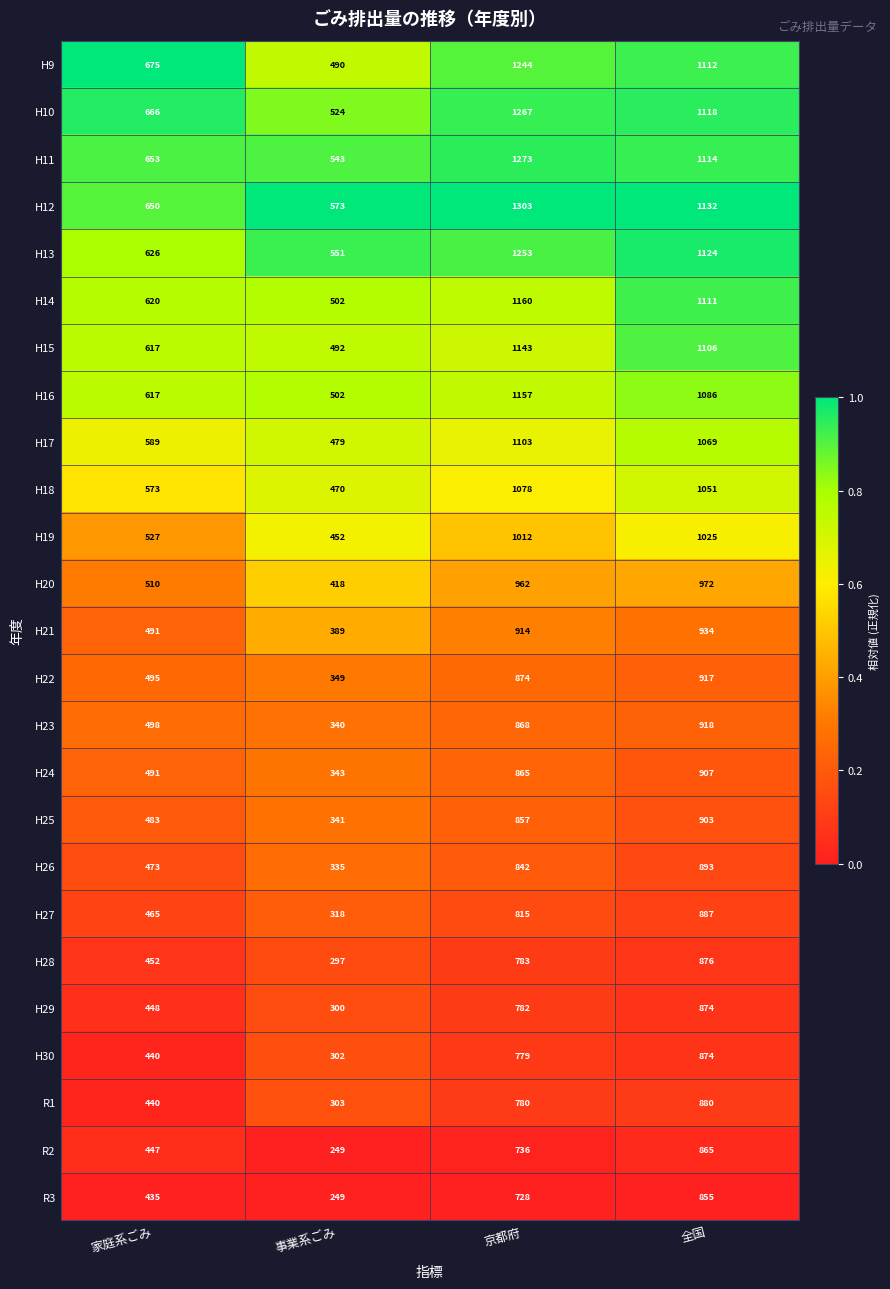

List the labels in order of H12 value, smallest first.

事業系ごみ, 家庭系ごみ, 全国, 京都府